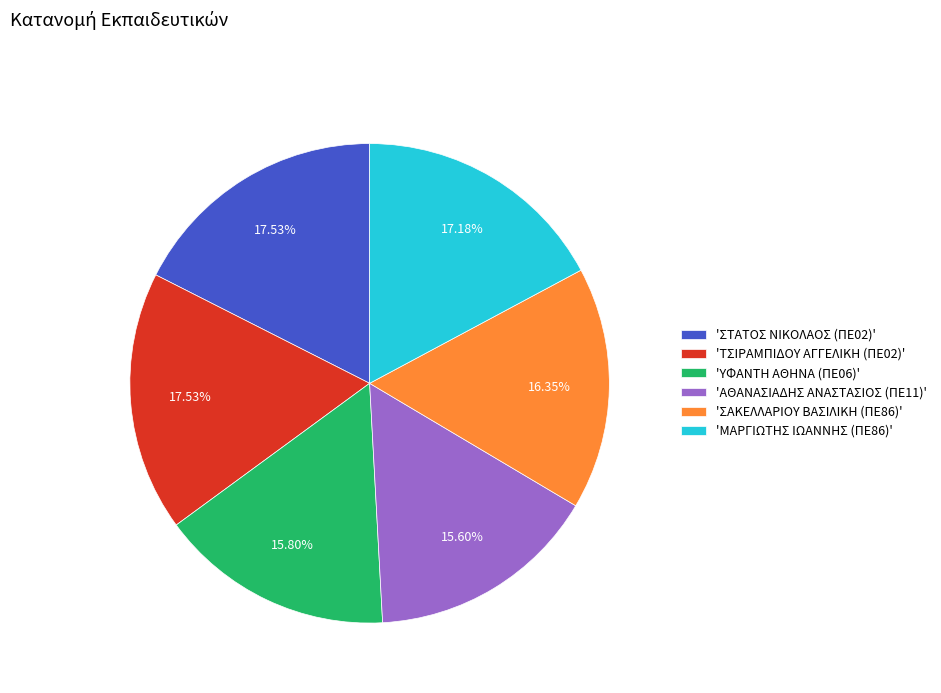

Does 'ΜΑΡΓΙΩΤΗΣ ΙΩΑΝΝΗΣ (ΠΕ86)' account for over 50% of the chart?

No